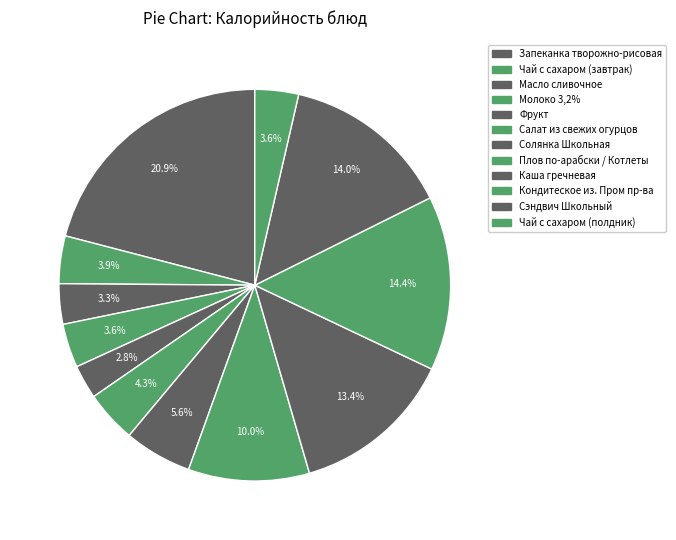

Count the number of slices in the pie.

12